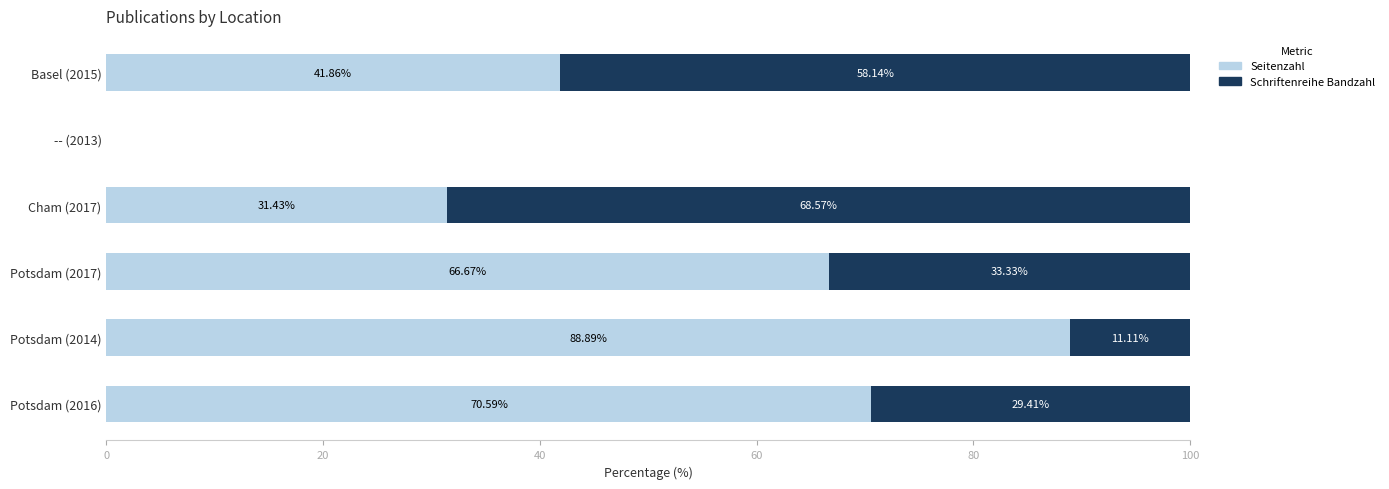

What is the total value across all series at Potsdam (2014)?

100.0